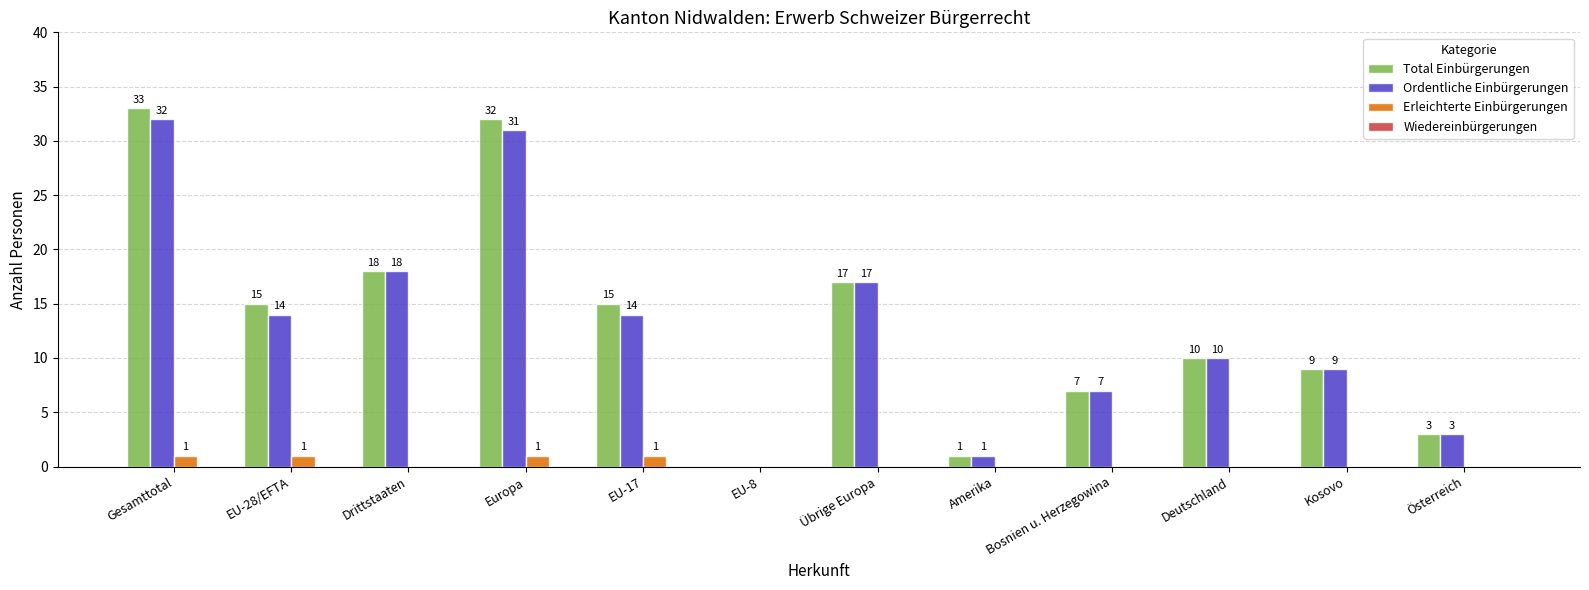

Are the bars horizontal?

No